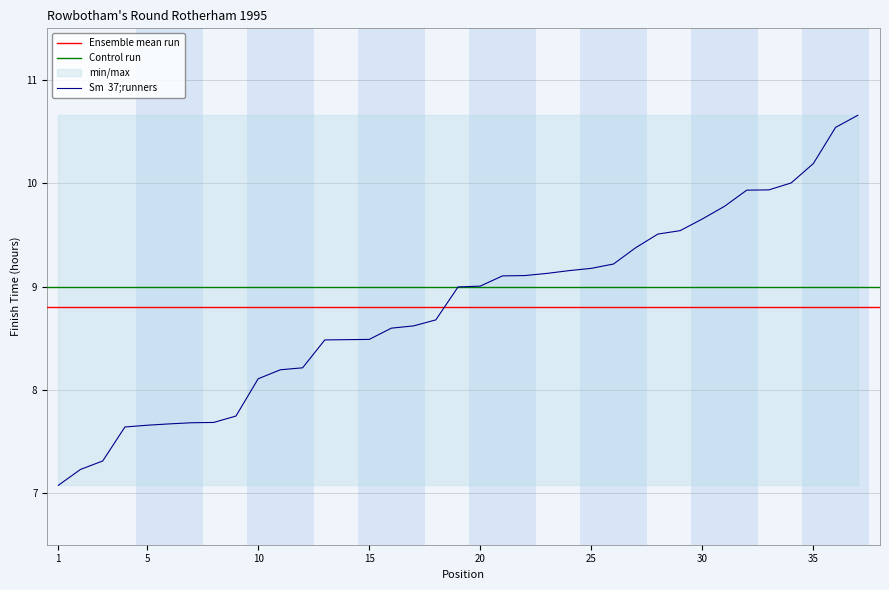

What is the difference between the maximum and minimum values?

3.6